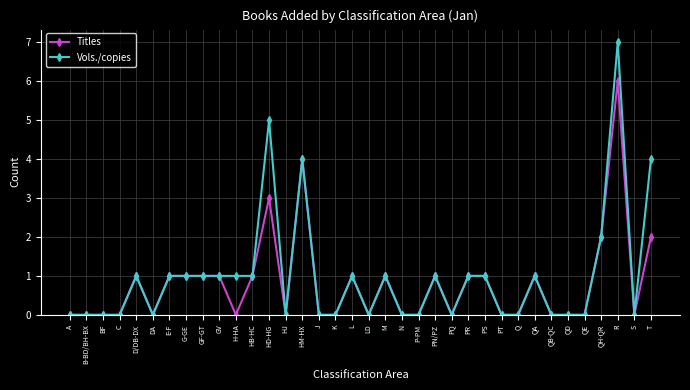

What is the maximum value shown in the chart?

7